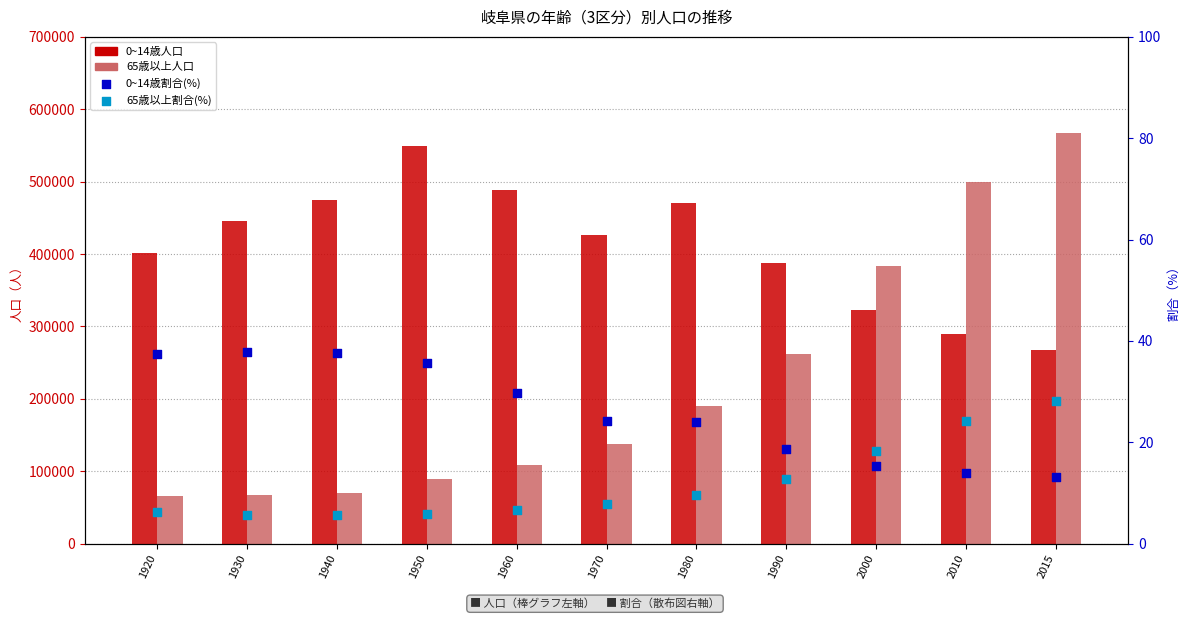

At how many categories does at least one series exceed 382905?

11